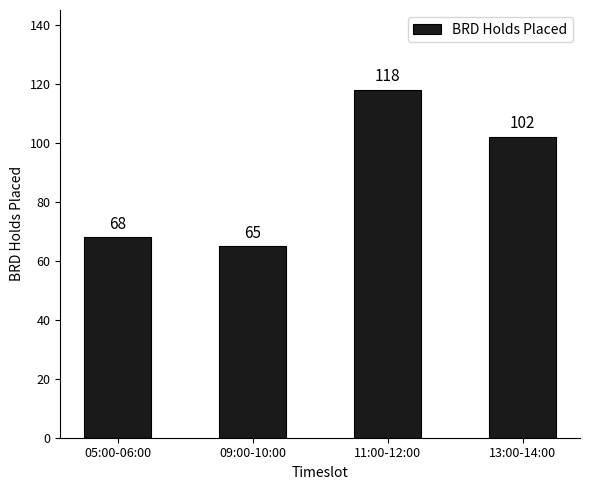

What is the approximate value at 11:00-12:00?

118